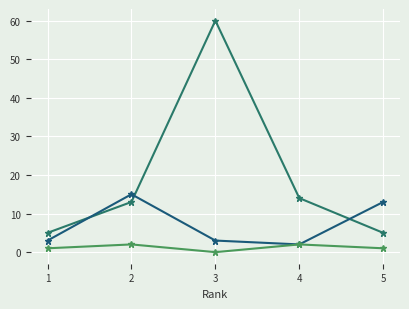

Reading right to left, what are all the values shown in this chart?

Citations per document: 5=5	4=14	3=60	2=13	1=5
H index: 5=13	4=2	3=3	2=15	1=3
Self-citations: 5=1	4=2	3=0	2=2	1=1